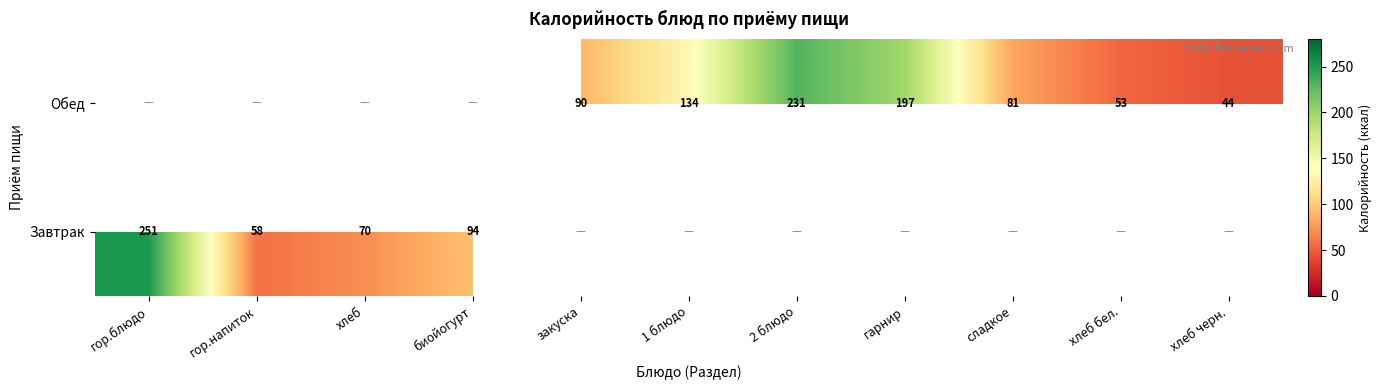

Count the number of data series in this chart.

2